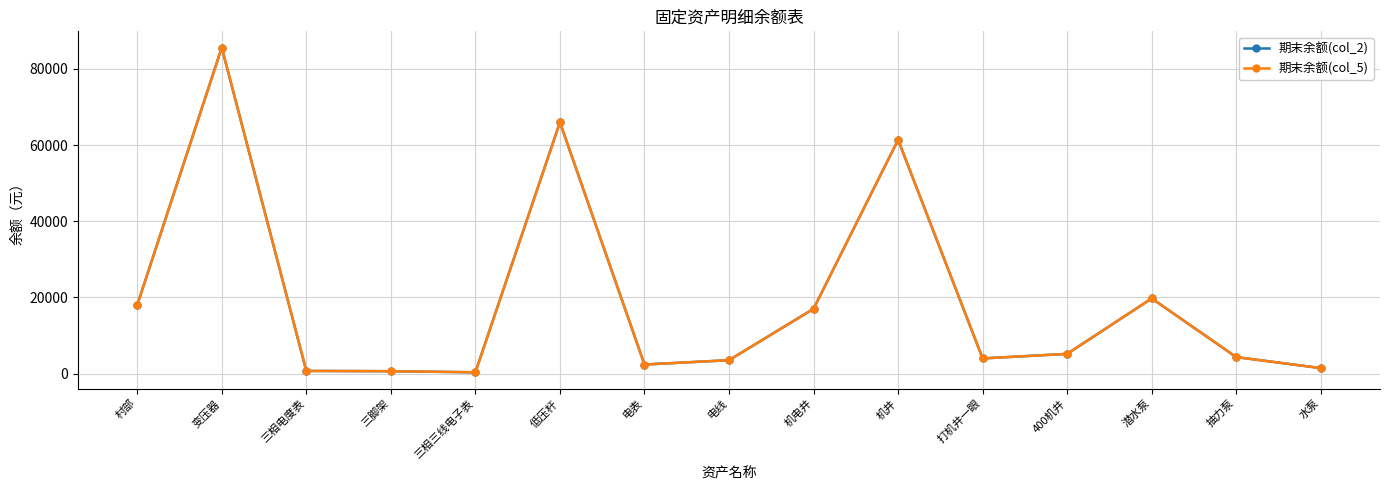

What is the greatest value displayed?

85600.0